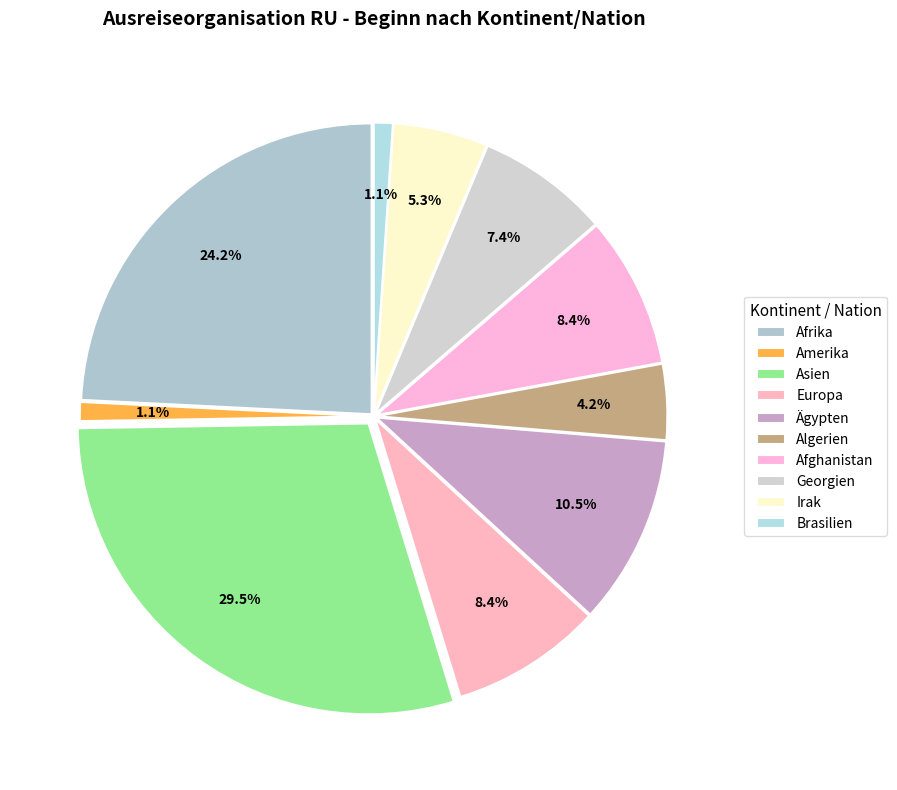

To the nearest percent, what portion does Brasilien represent?

1%